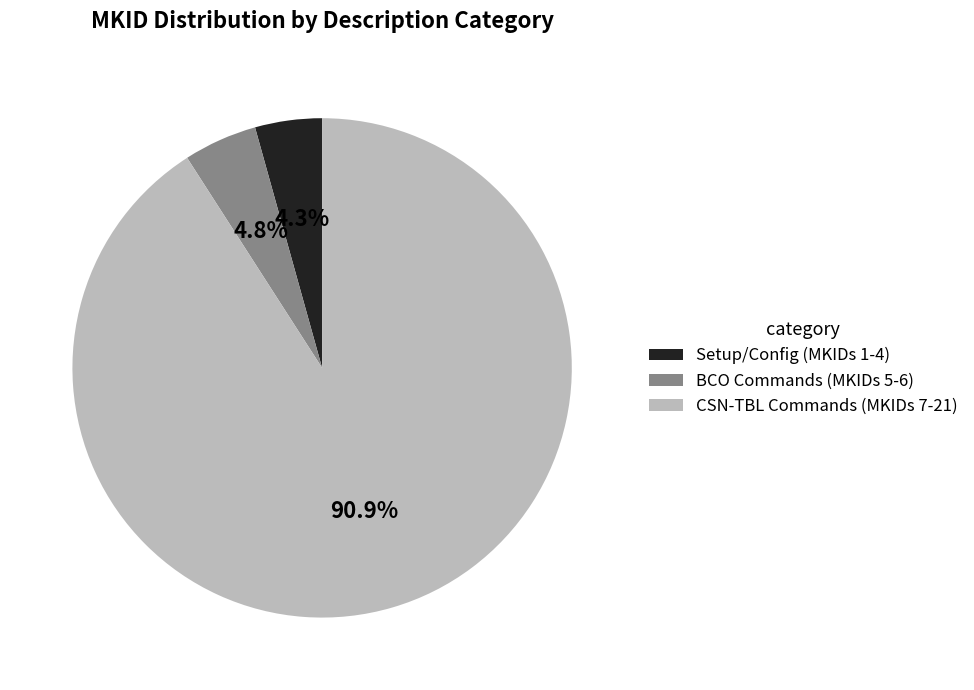

To the nearest percent, what is the difference between the largest and smallest slice percentages?

87%